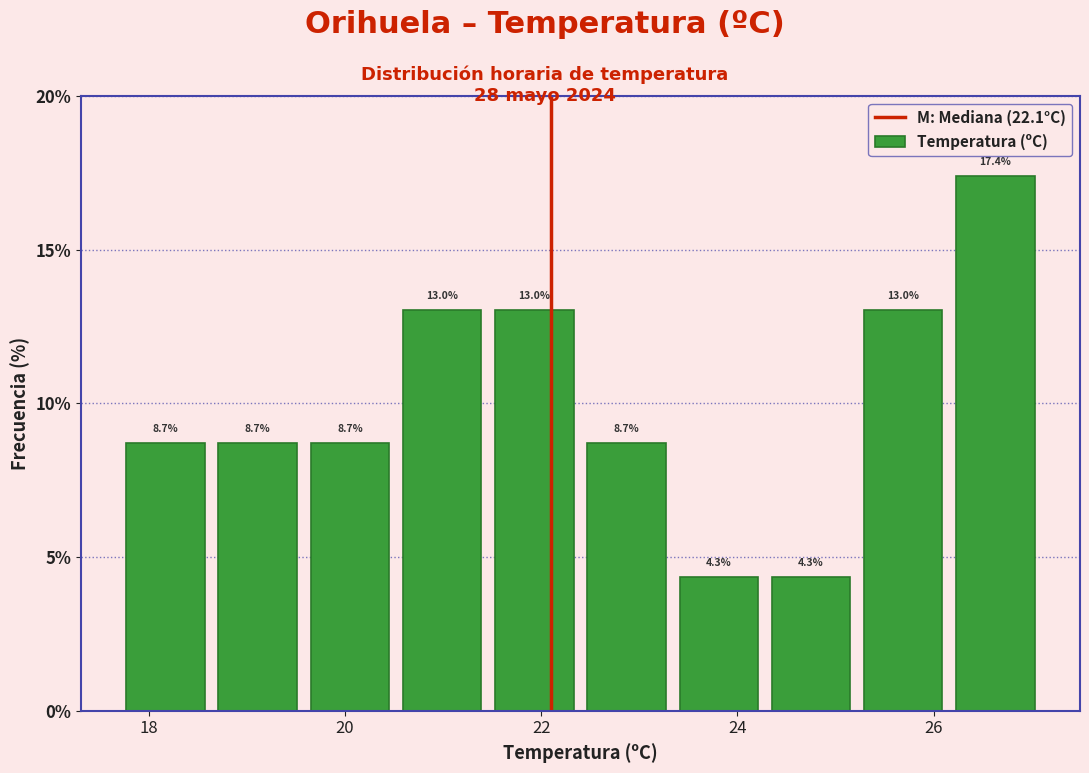

Over which range of the x-axis is the bar tallest?

26.16 to 27.10